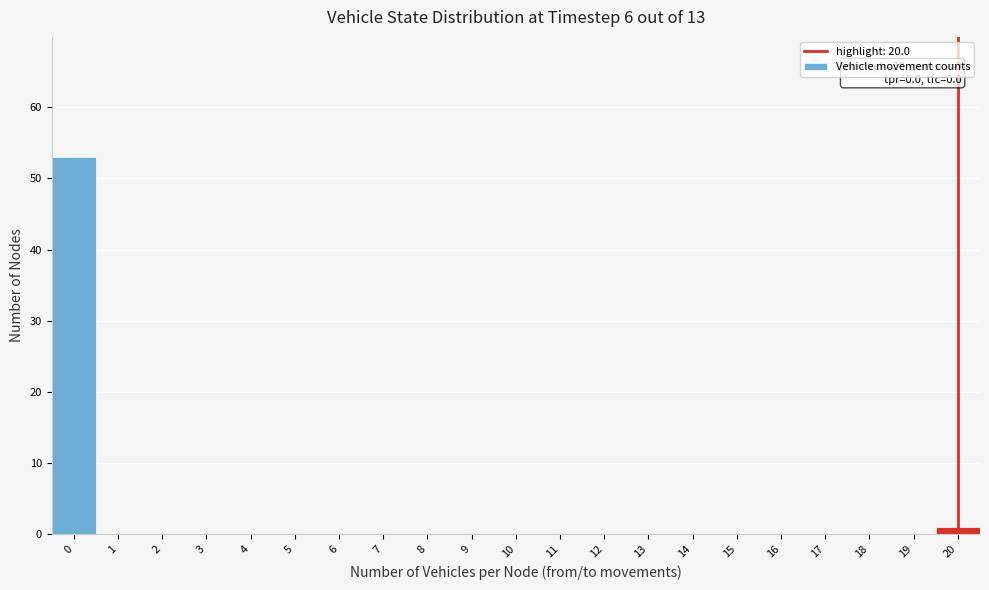

Reading right to left, what are all the values shown in this chart?

20=1	19=0	18=0	17=0	16=0	15=0	14=0	13=0	12=0	11=0	10=0	9=0	8=0	7=0	6=0	5=0	4=0	3=0	2=0	1=0	0=53